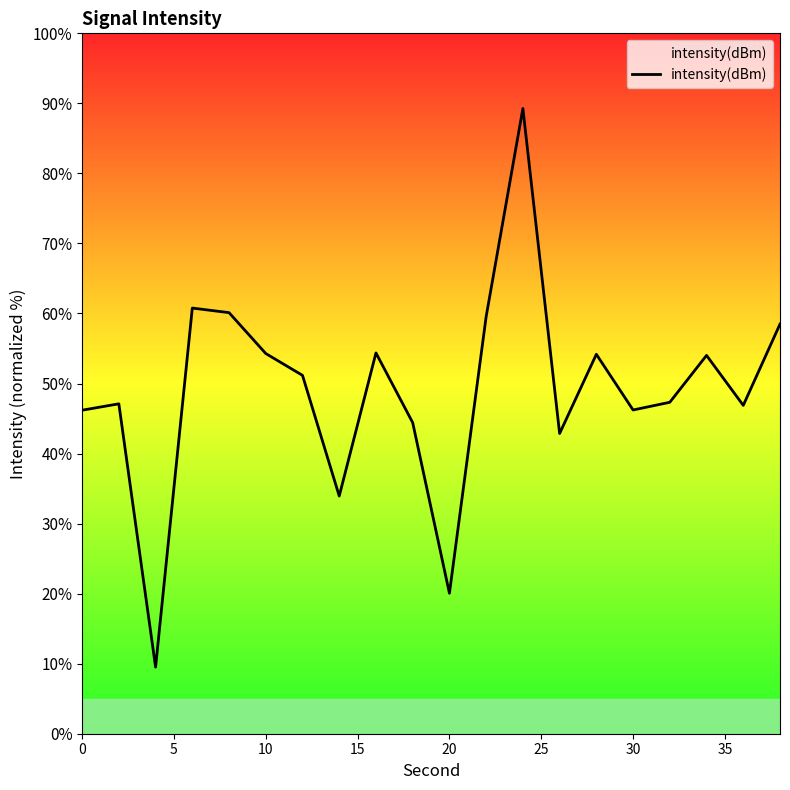

How many interior local valleys (lower than both neighbors) does the data have?

6